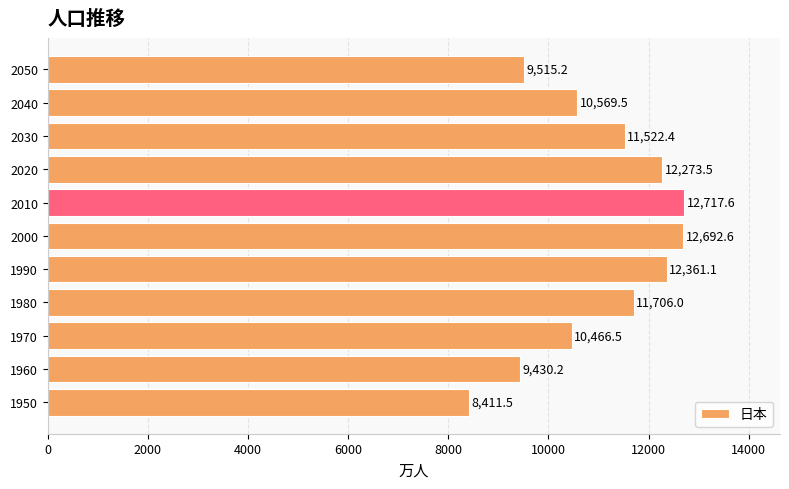

How many bars are there in total?

11